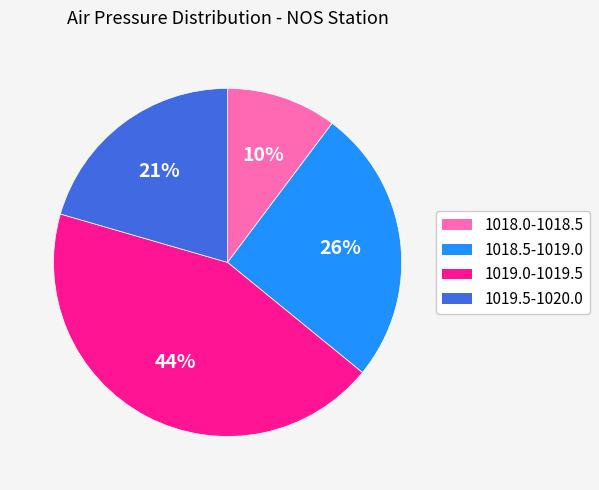

The 1018.0-1018.5 slice represents 16% of the pie. True or false?

False